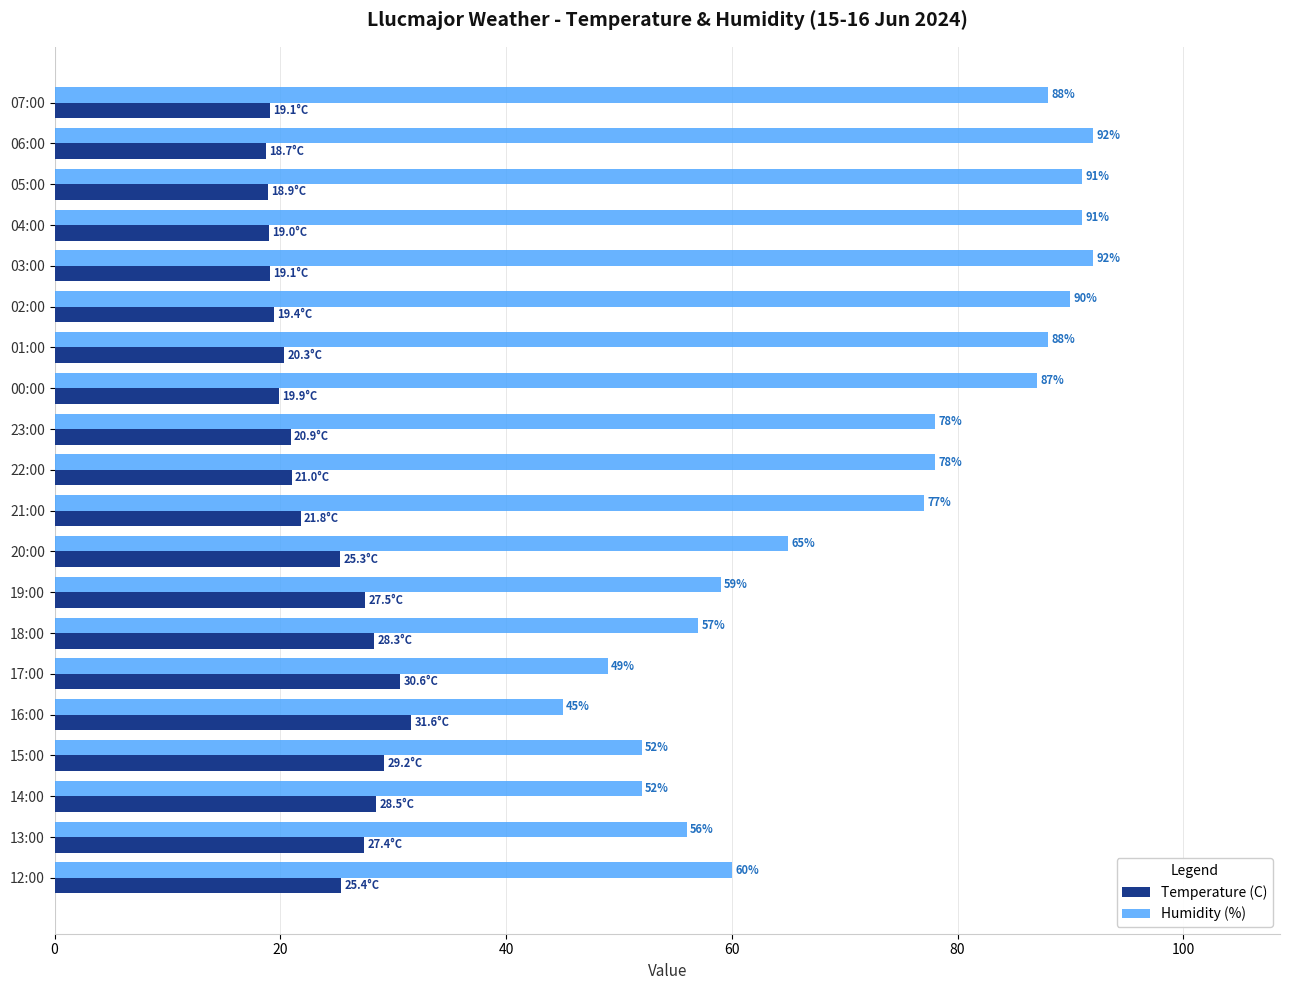

Which series has the widest spread of values?

Humidity (%)